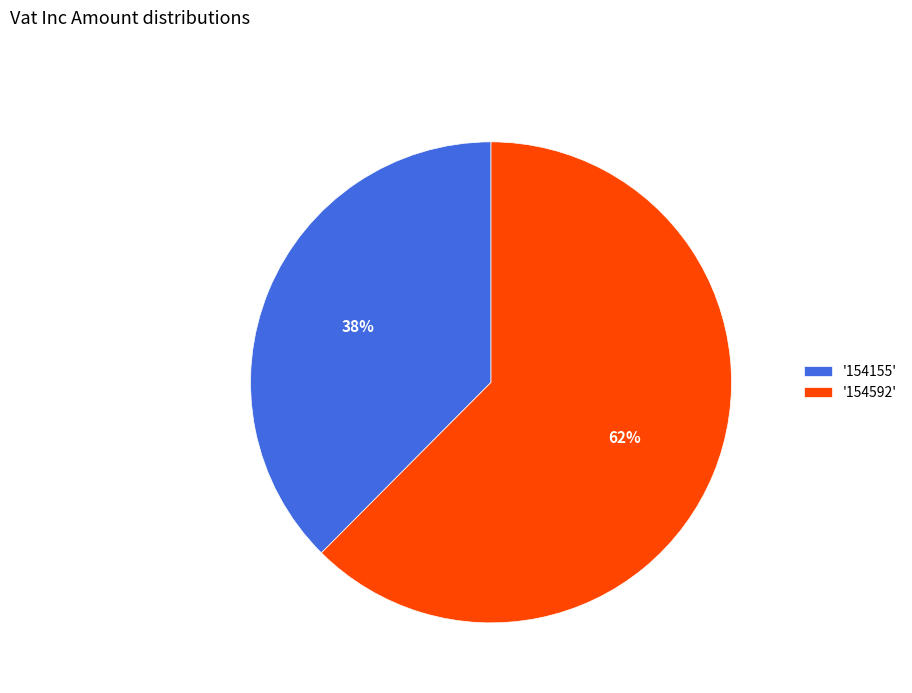

Do '154155' and '154592' together represent more than half of the pie?

Yes